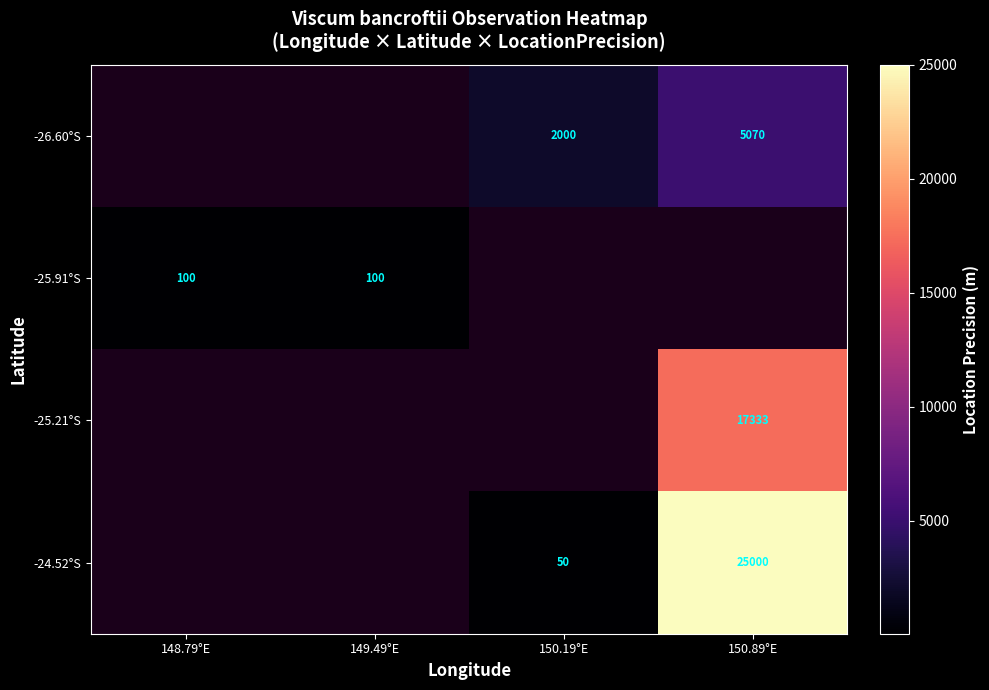

The value of -26.60°S at 150.89°E is 2639. True or false?

False